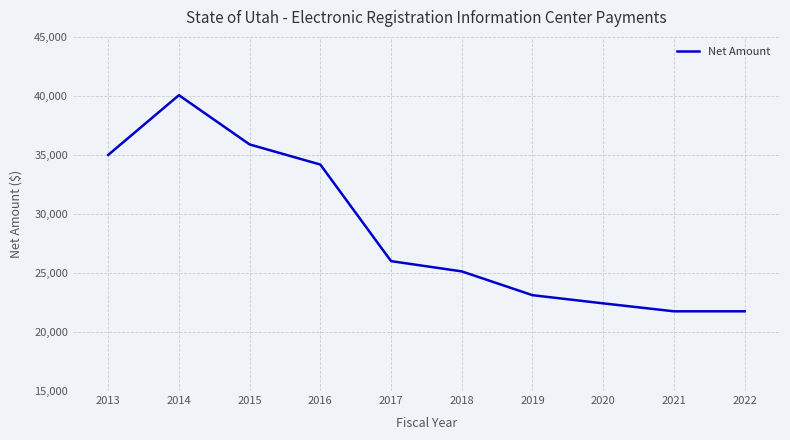

How many categories are shown in the chart?

10